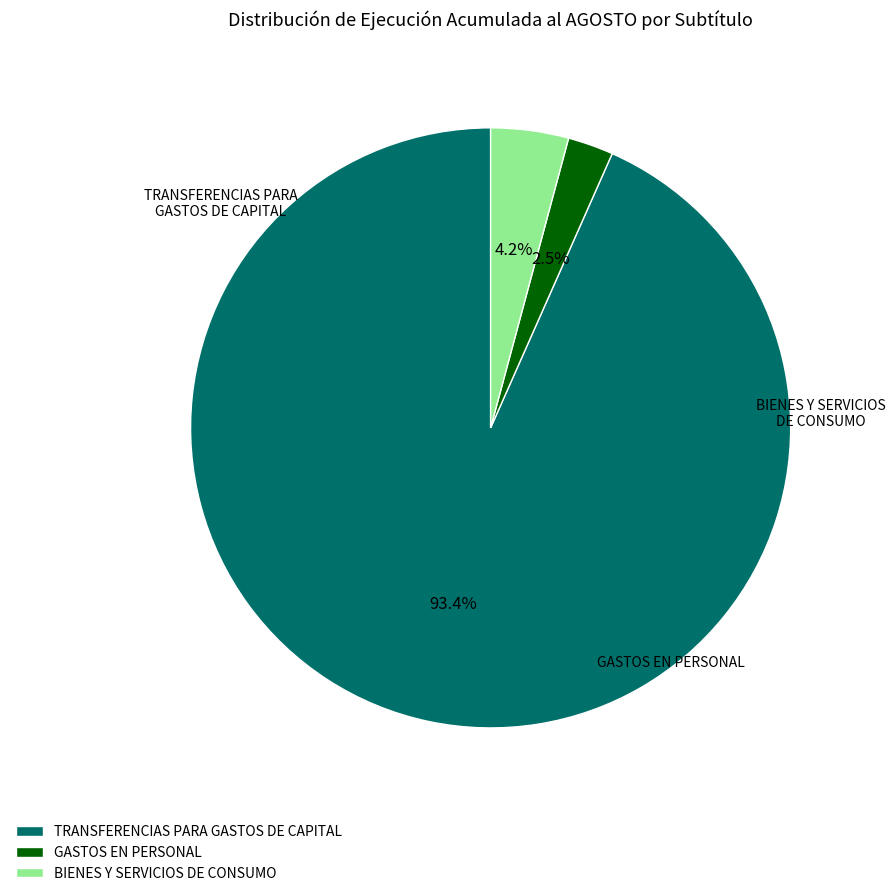

To the nearest percent, what percentage of the pie is TRANSFERENCIAS PARA GASTOS DE CAPITAL?

93%